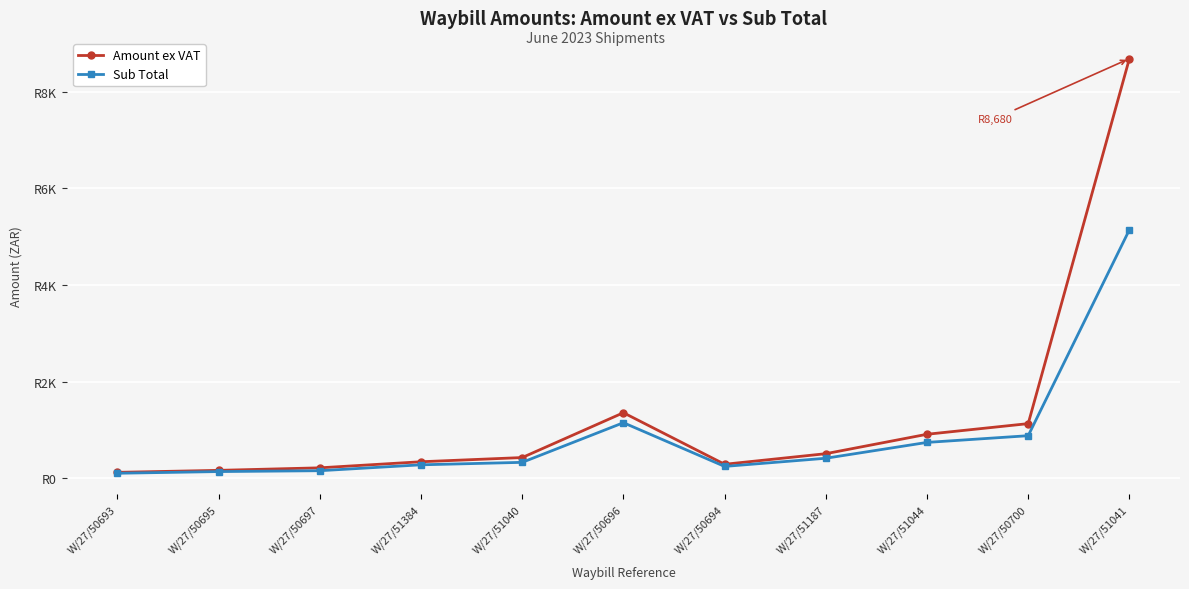

What are all the series names shown in the legend?

Amount ex VAT, Sub Total